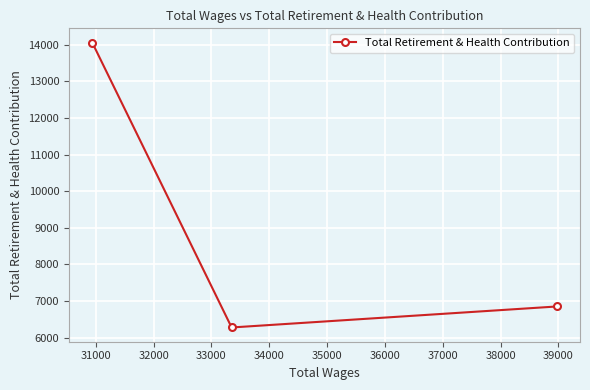

How many data points are less than 6849?

1